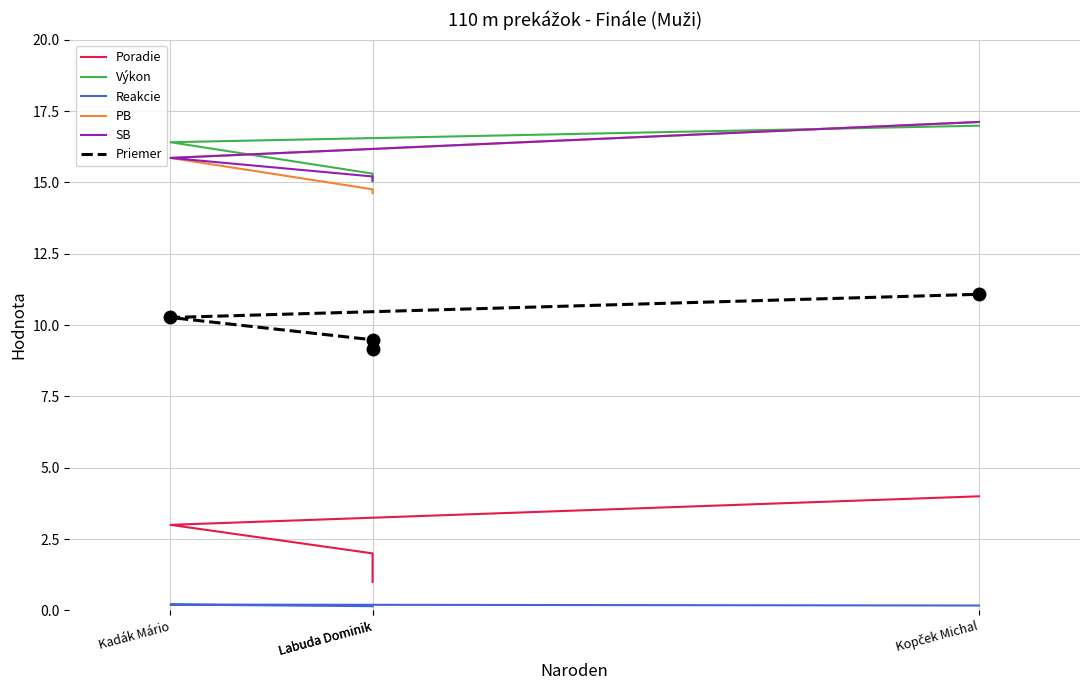

Which series has the largest total across all categories?

Výkon